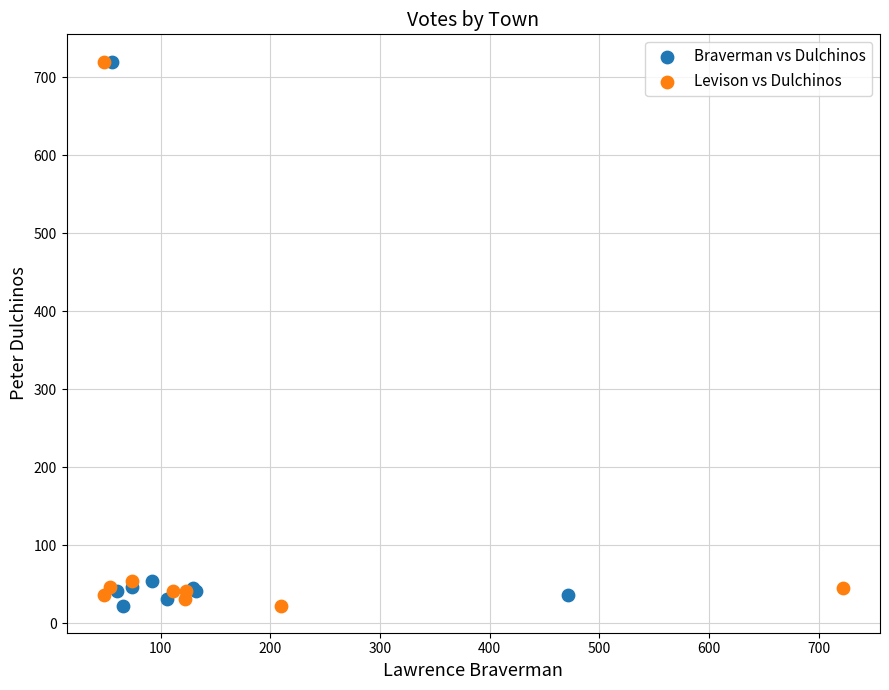

What are all the series names shown in the legend?

Braverman vs Dulchinos, Levison vs Dulchinos